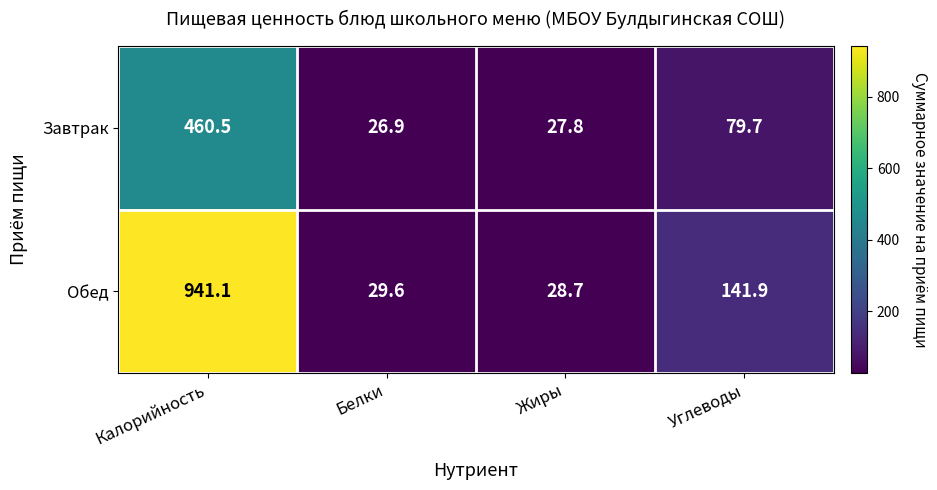

At which label is Обед closest to 484?

Углеводы